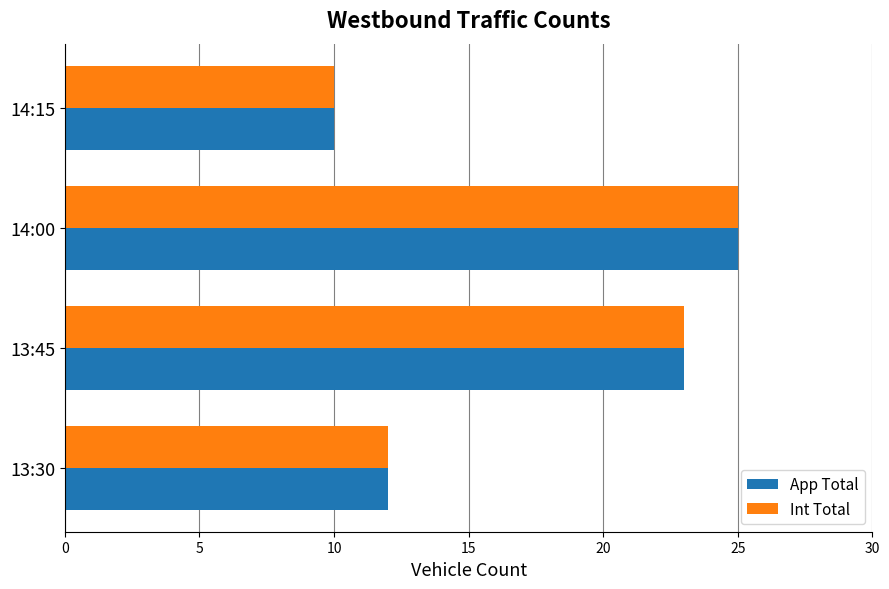

How many distinct data groups are displayed?

2